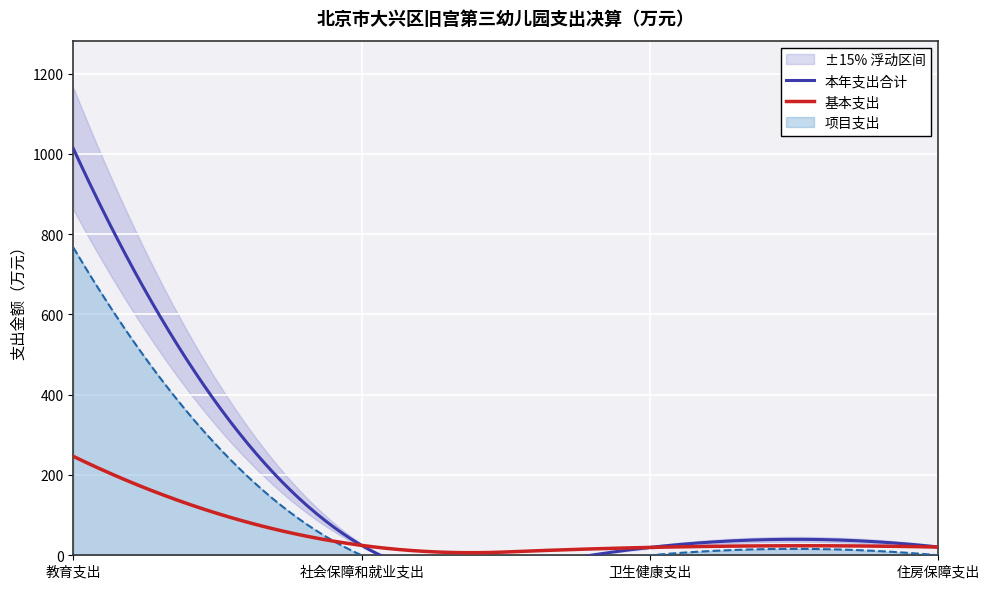

How many categories are shown in the chart?

14